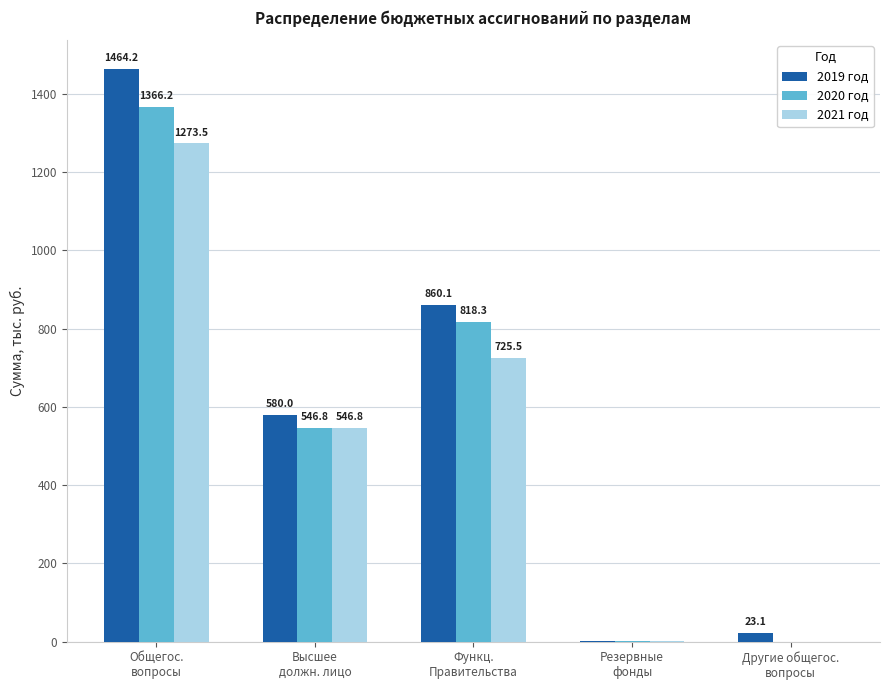

Between Резервные
фонды and Другие общегос.
вопросы, which series saw the biggest shift?

2019 год